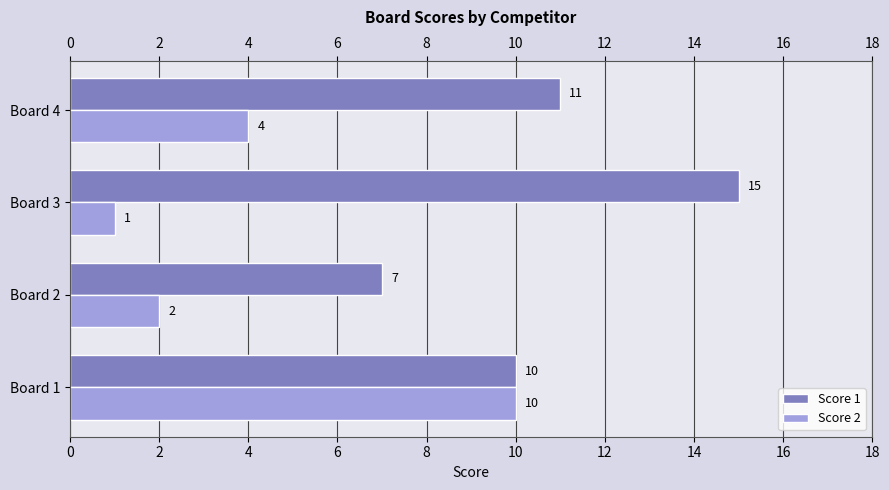

Which series has the largest total across all categories?

Score 1